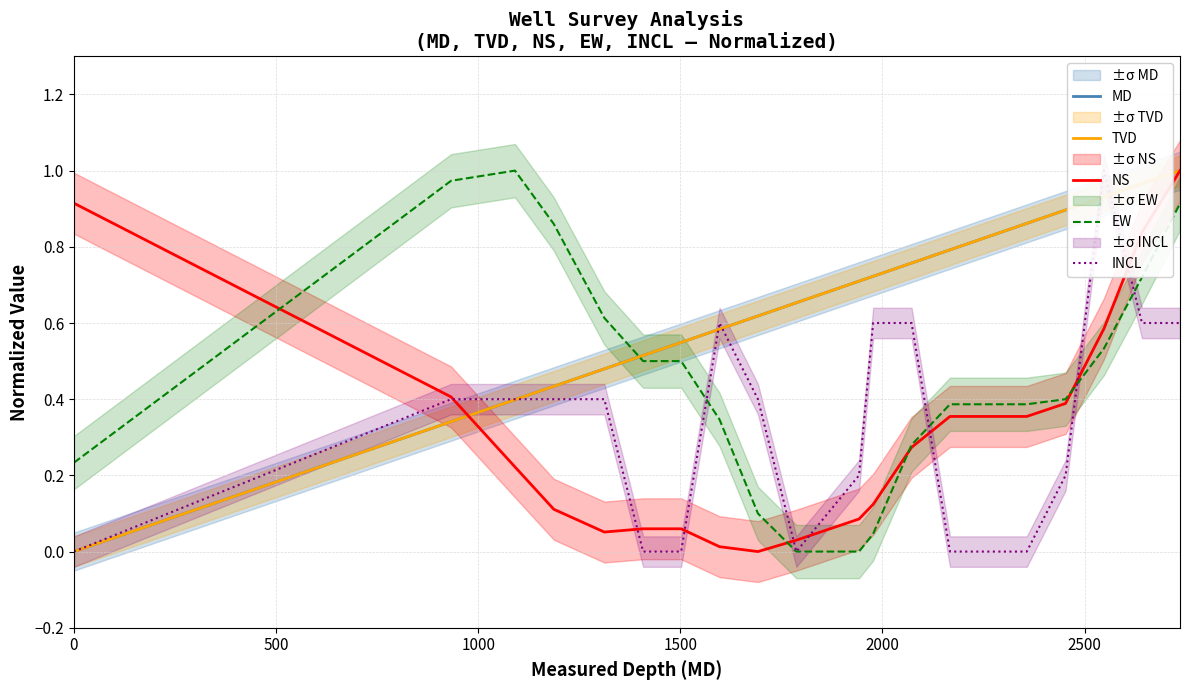

Reading left to right, list all the values displayed in this chart.

MD: 0.0	0.3	0.4	0.4	0.5	0.5	0.5	0.6	0.6	0.7	0.7	0.7	0.8	0.8	0.8	0.9	0.9	0.9	1.0	1.0
TVD: 0.0	0.3	0.4	0.4	0.5	0.5	0.5	0.6	0.6	0.7	0.7	0.7	0.8	0.8	0.8	0.9	0.9	0.9	1.0	1.0
NS: 0.9	0.4	0.2	0.1	0.1	0.1	0.1	0.0	0.0	0.0	0.1	0.1	0.3	0.4	0.4	0.4	0.4	0.6	0.8	1.0
EW: 0.2	1.0	1.0	0.9	0.6	0.5	0.5	0.3	0.1	0.0	0.0	0.0	0.3	0.4	0.4	0.4	0.4	0.5	0.7	0.9
INCL: 0.0	0.4	0.4	0.4	0.4	0.0	0.0	0.6	0.4	0.0	0.2	0.6	0.6	0.0	0.0	0.0	0.2	1.0	0.6	0.6